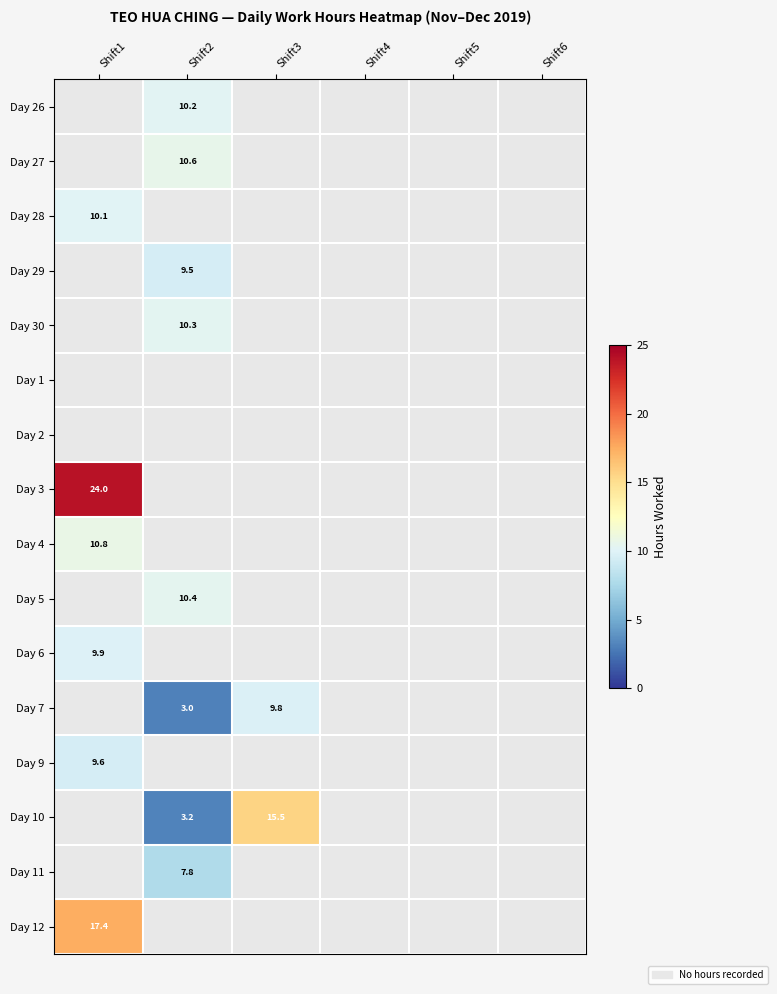

Where is Day 12 nearest to the value 17?

Shift1